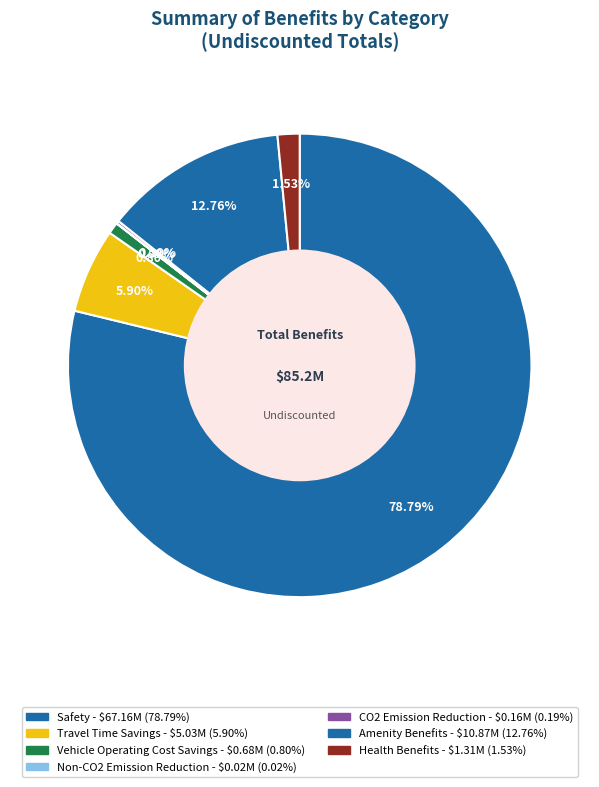

Is it true that Health Benefits is 2% of the pie?

True